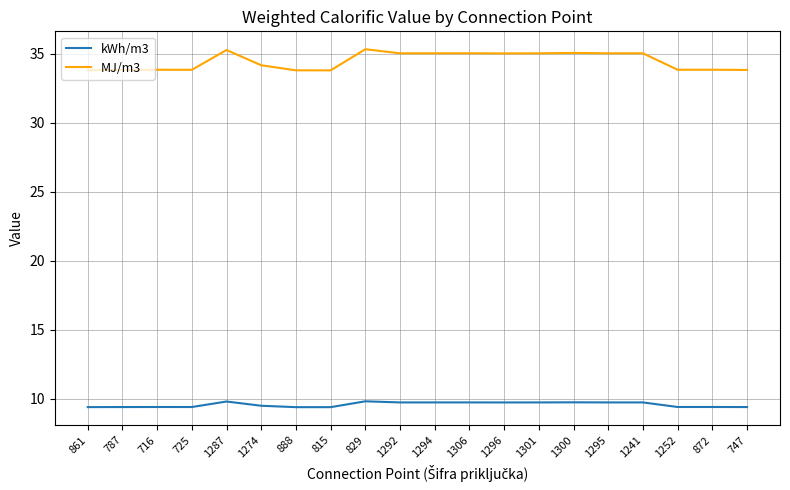

What is the spread (max minus min) of values at 815?

24.4